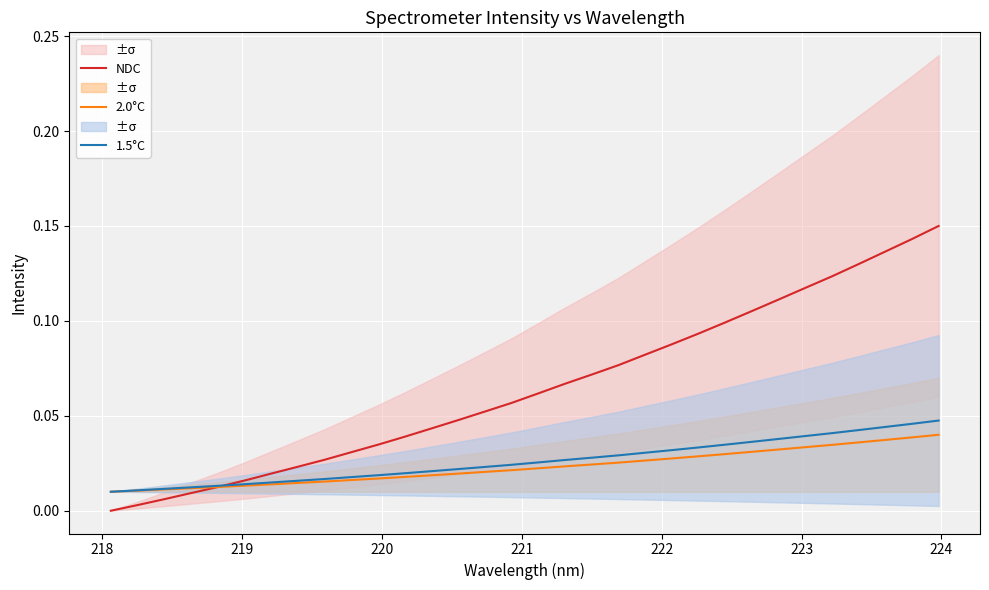

Reading right to left, what are all the values shown in this chart?

NDC: 0.1	0.1	0.1	0.1	0.1	0.1	0.1	0.1	0.1	0.1	0.1	0.1	0.1	0.1	0.1	0.1	0.1	0.1	0.0	0.0	0.0	0.0	0.0	0.0	0.0	0.0	0.0	0.0	0.0	0.0	0.0	0.0
2.0°C: 0.0	0.0	0.0	0.0	0.0	0.0	0.0	0.0	0.0	0.0	0.0	0.0	0.0	0.0	0.0	0.0	0.0	0.0	0.0	0.0	0.0	0.0	0.0	0.0	0.0	0.0	0.0	0.0	0.0	0.0	0.0	0.0
1.5°C: 0.0	0.0	0.0	0.0	0.0	0.0	0.0	0.0	0.0	0.0	0.0	0.0	0.0	0.0	0.0	0.0	0.0	0.0	0.0	0.0	0.0	0.0	0.0	0.0	0.0	0.0	0.0	0.0	0.0	0.0	0.0	0.0